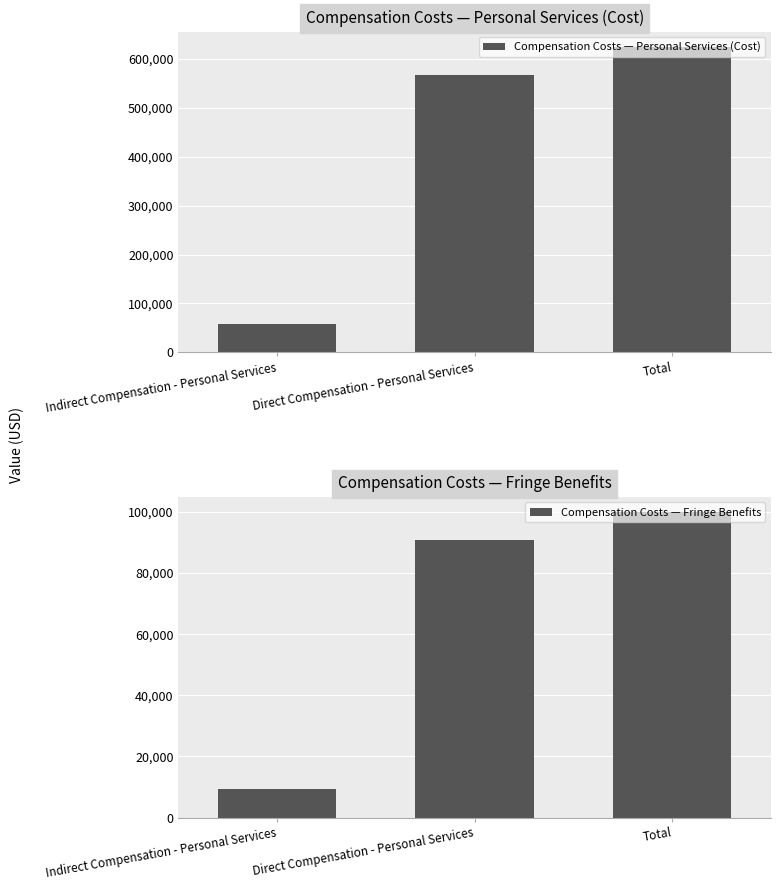

Does the chart contain any negative values?

No